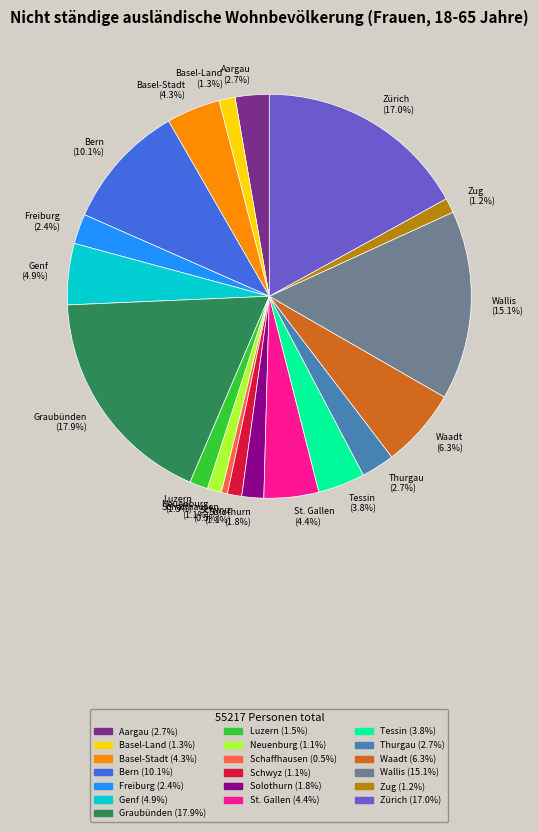

Which has a higher value, Basel-Land or Genf?

Genf